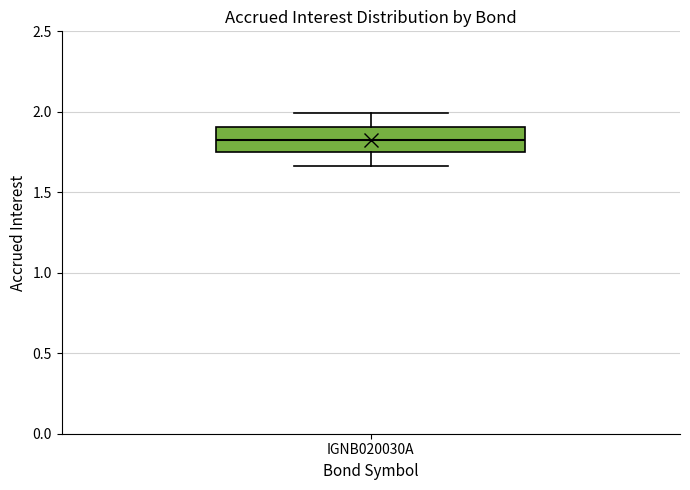

Transcribe this box plot: give where the median line is, the range the box spans, and where the two whiskers end, as read against the y-axis. The values are not printed on the chart, so give them approximately, as read against the axis.

median 1.80, box 1.75 to 1.90, whiskers 1.65 to 2.00